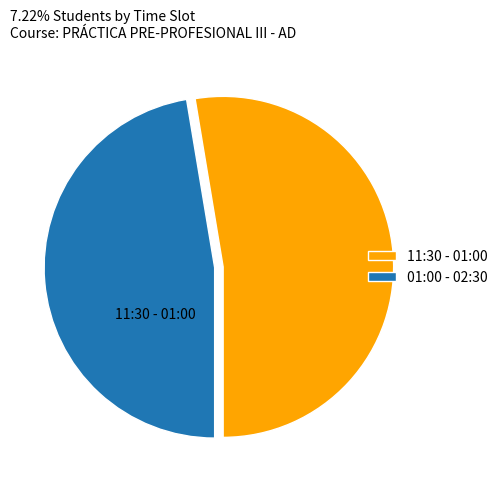

How many slices are in this pie chart?

2